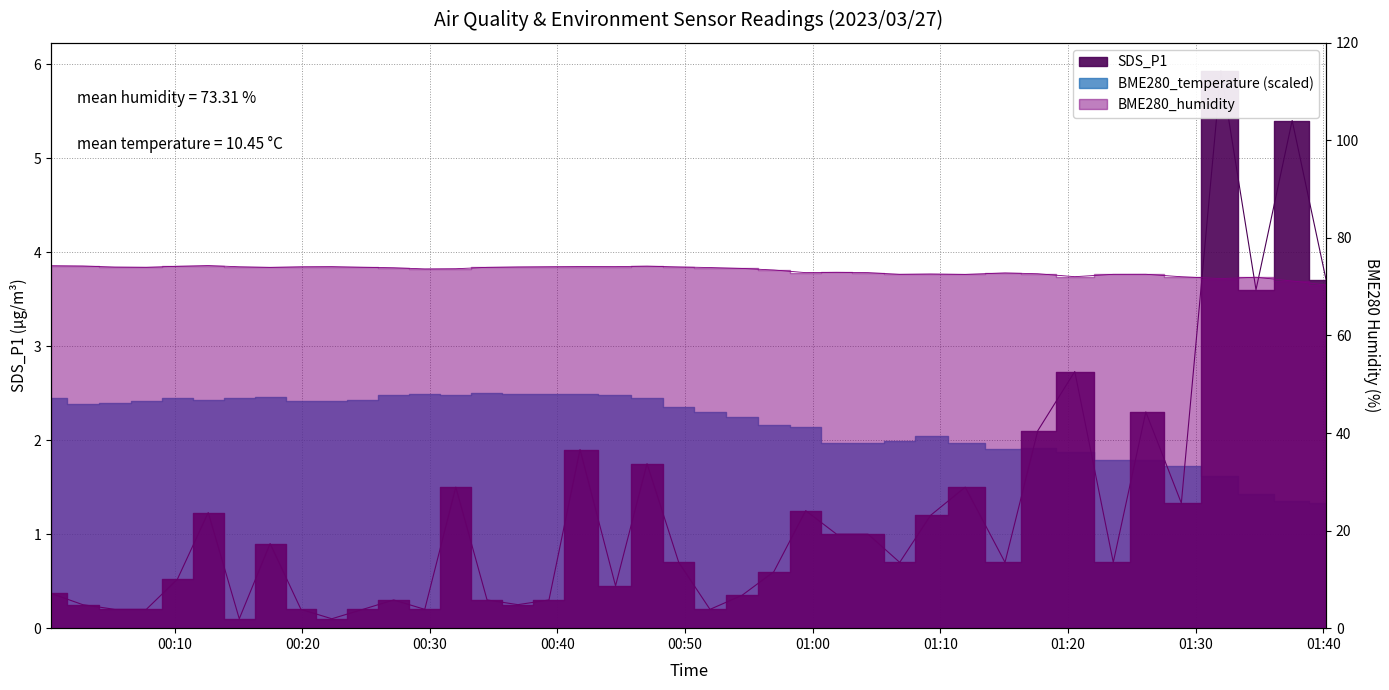

What value does the SDS_P1 series have at 2023/03/27 01:28:53?

1.3